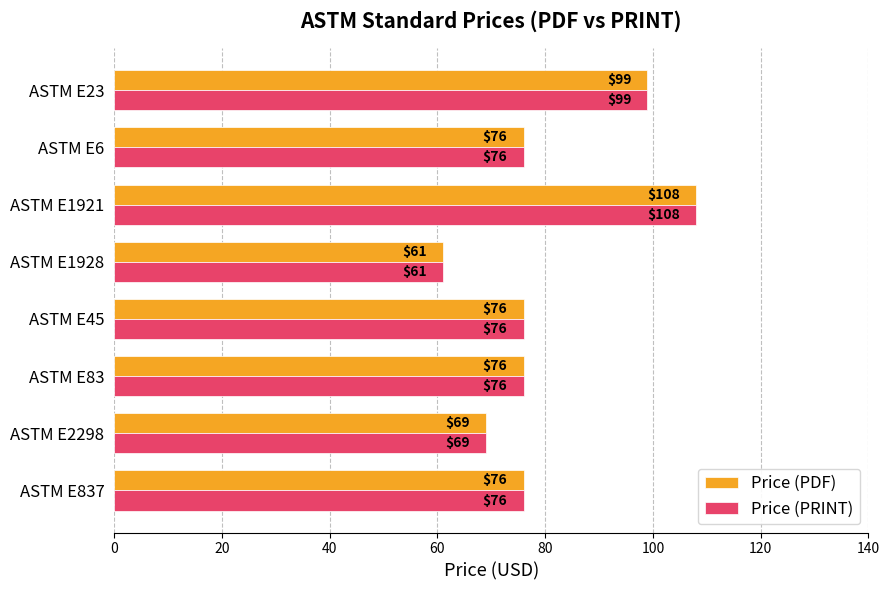

Count the Price (PRINT) values in the range 76 to 99.

5